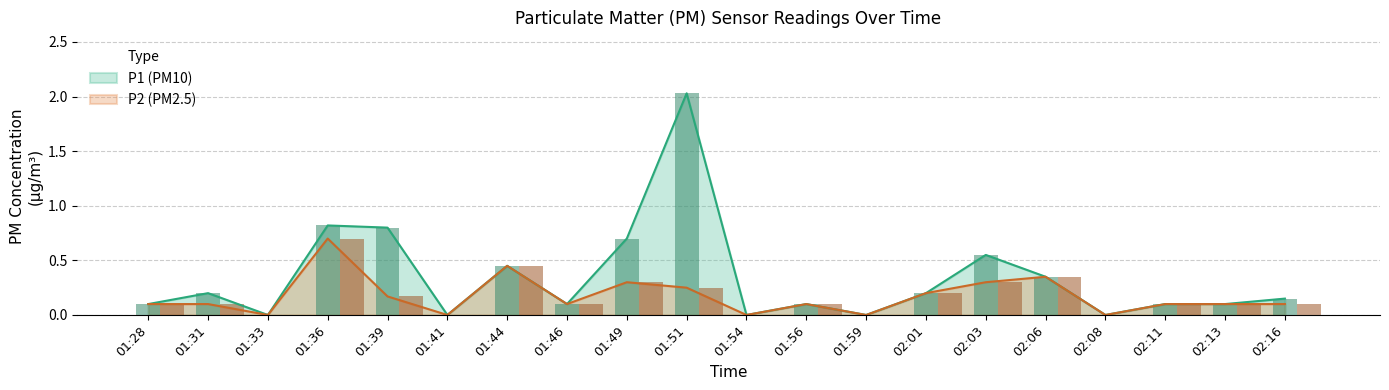

What is the approximate value of P2 (PM2.5) at 01:39?

0.2